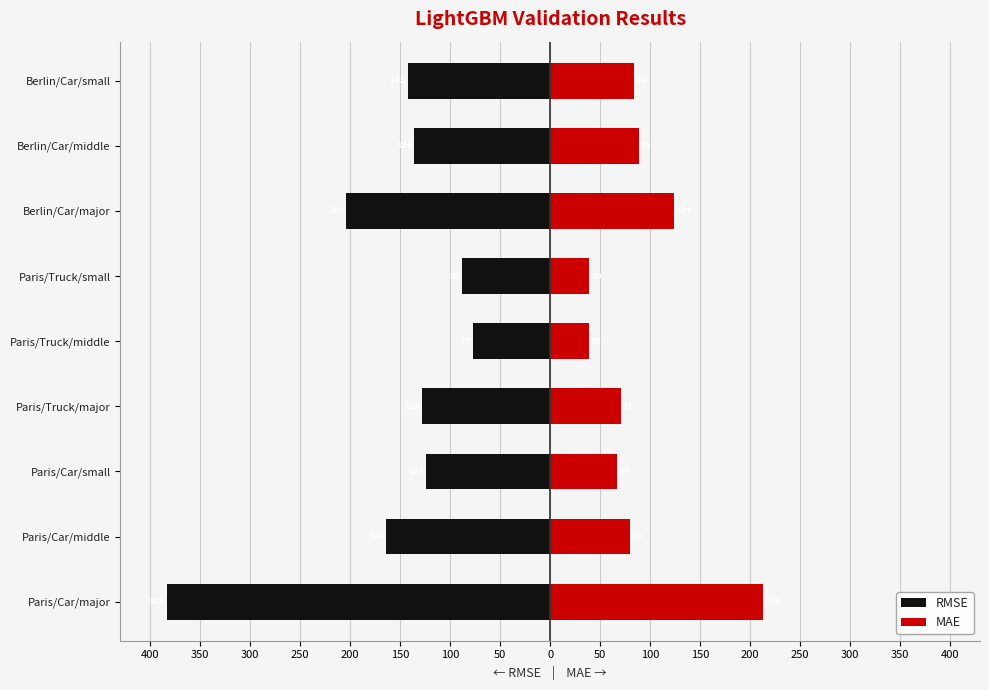

What is the average value of the RMSE series?

-160.6